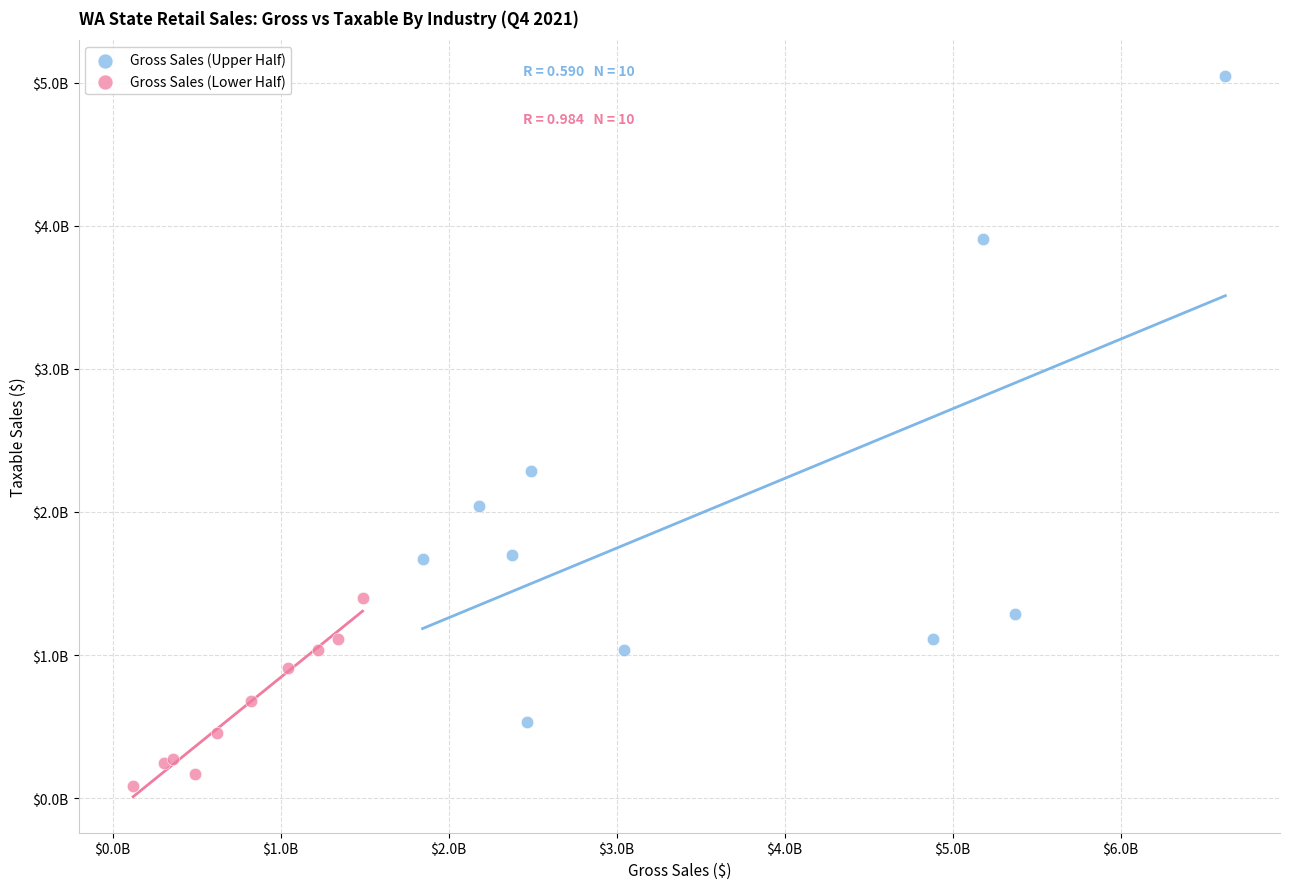

What are all the series names shown in the legend?

Gross Sales (Upper Half), Gross Sales (Lower Half)